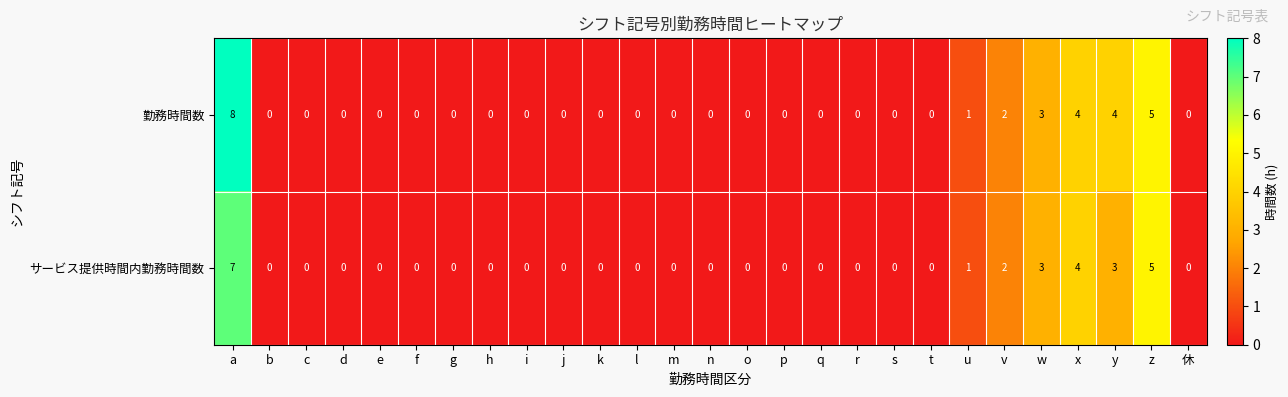

What is the highest value of the 勤務時間数 series?

8